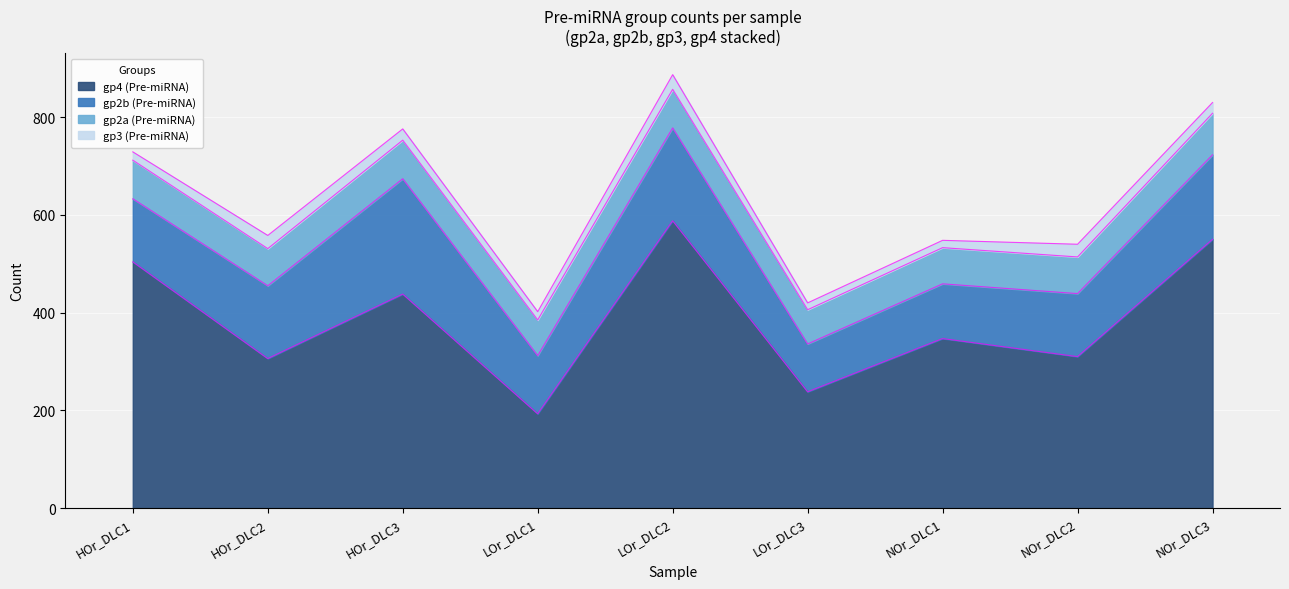

Where does the gp2b (Pre-miRNA) series first go above 129?

HOr_DLC2